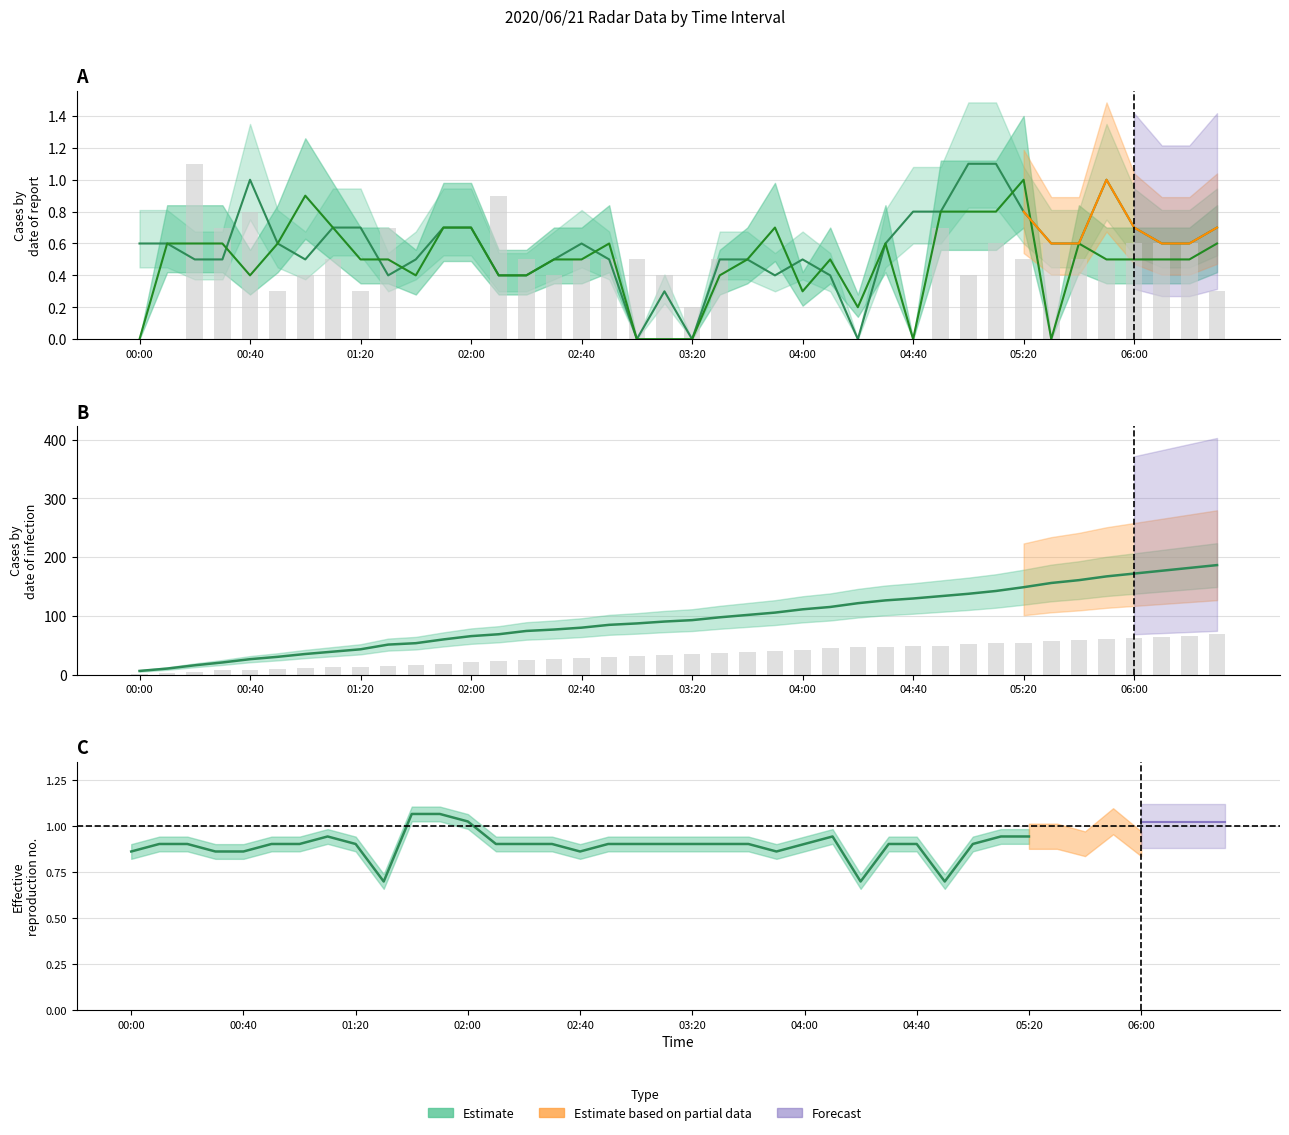

What is the difference between the maximum and minimum values in the col_0.676 series?

1.0